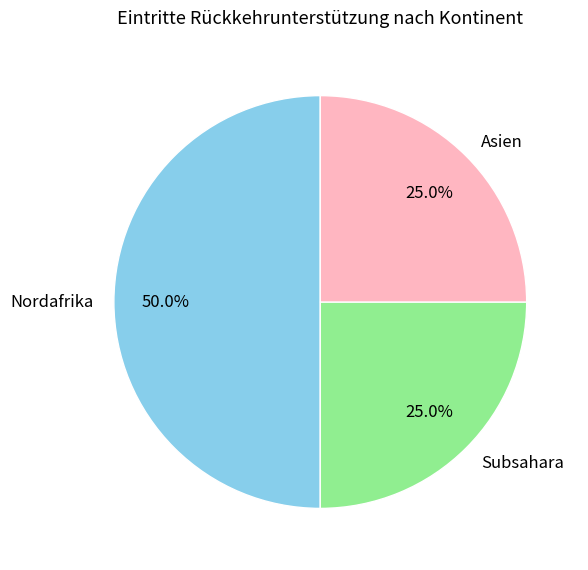

True or false: Asien accounts for 25% of the total.

True